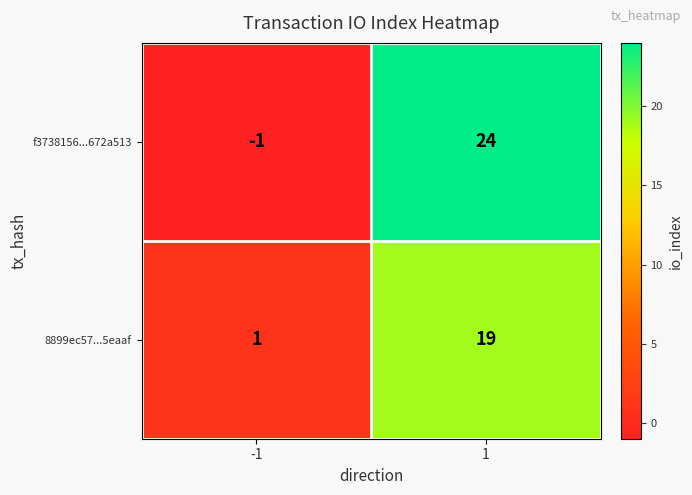

What is the average value of the 8899ec57...5eaaf series?

10